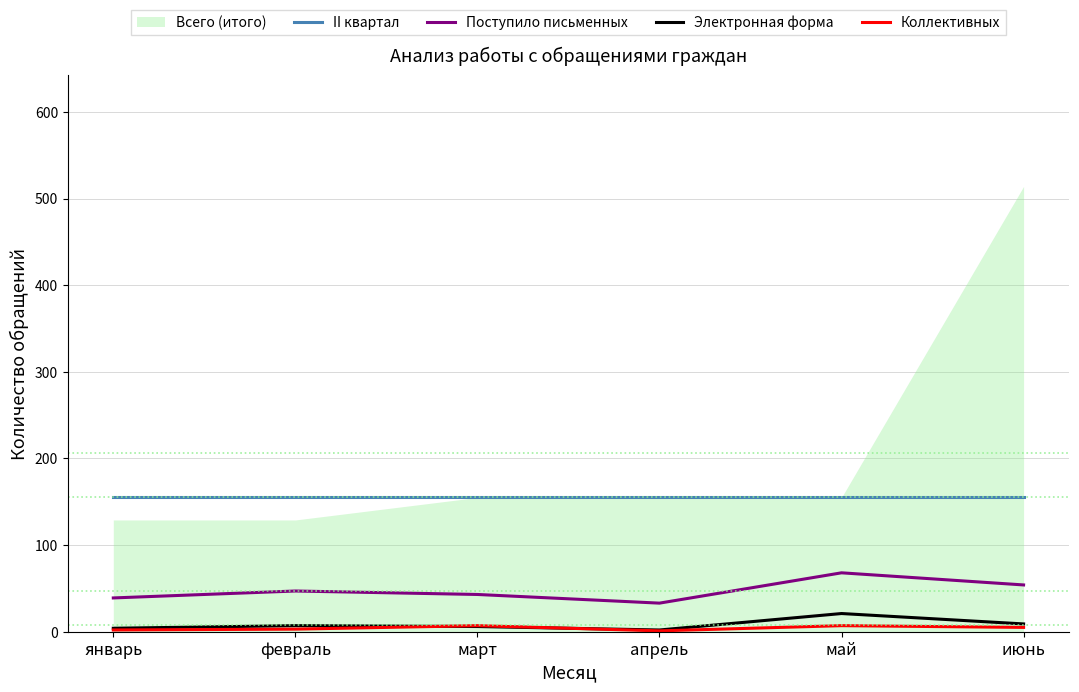

What is the maximum value for Поступило письменных?

68